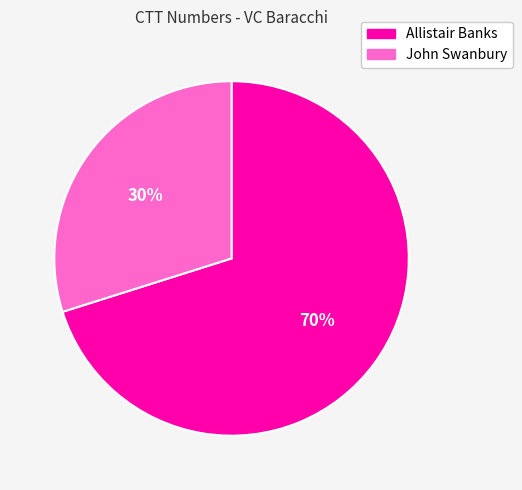

To the nearest percent, what is the average slice percentage?

50%